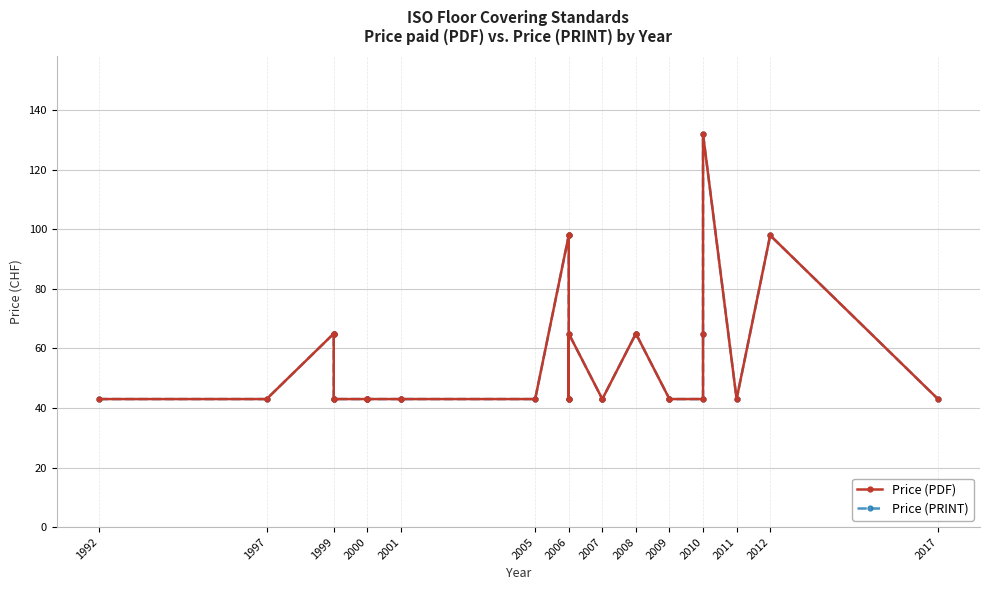

Reading left to right, transcribe all the data shown in this chart.

Price (PDF): 43	43	65	65	65	43	43	43	43	43	43	43	43	98	98	43	43	65	43	43	65	65	43	43	43	65	132	43	98	43
Price (PRINT): 43	43	65	65	65	43	43	43	43	43	43	43	43	98	98	43	43	65	43	43	65	65	43	43	43	65	132	43	98	43